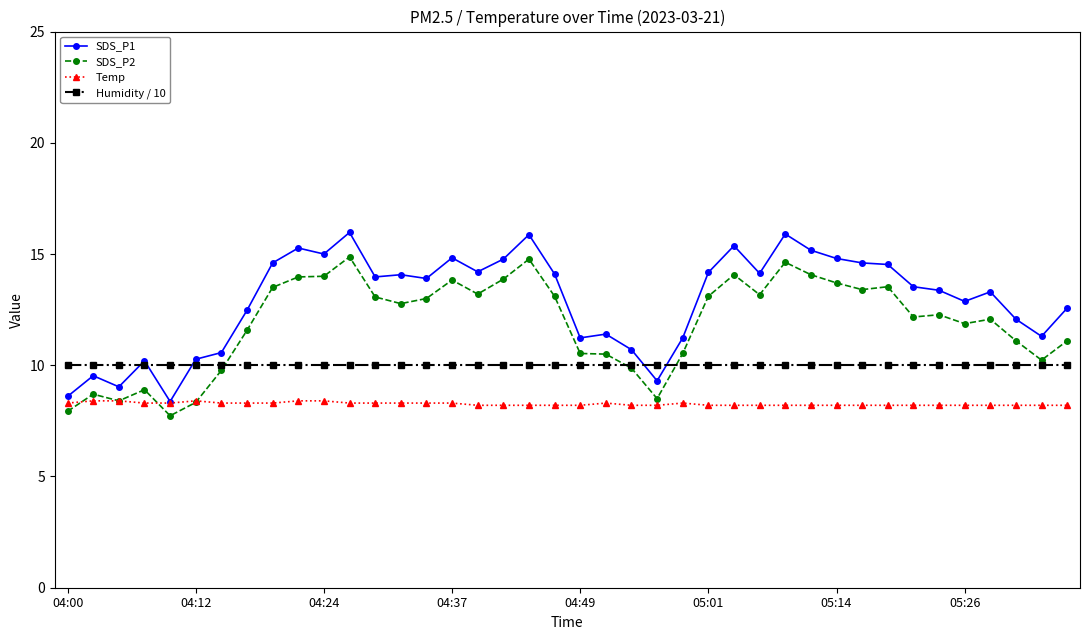

What is the lowest value of the Humidity / 10 series?

10.0